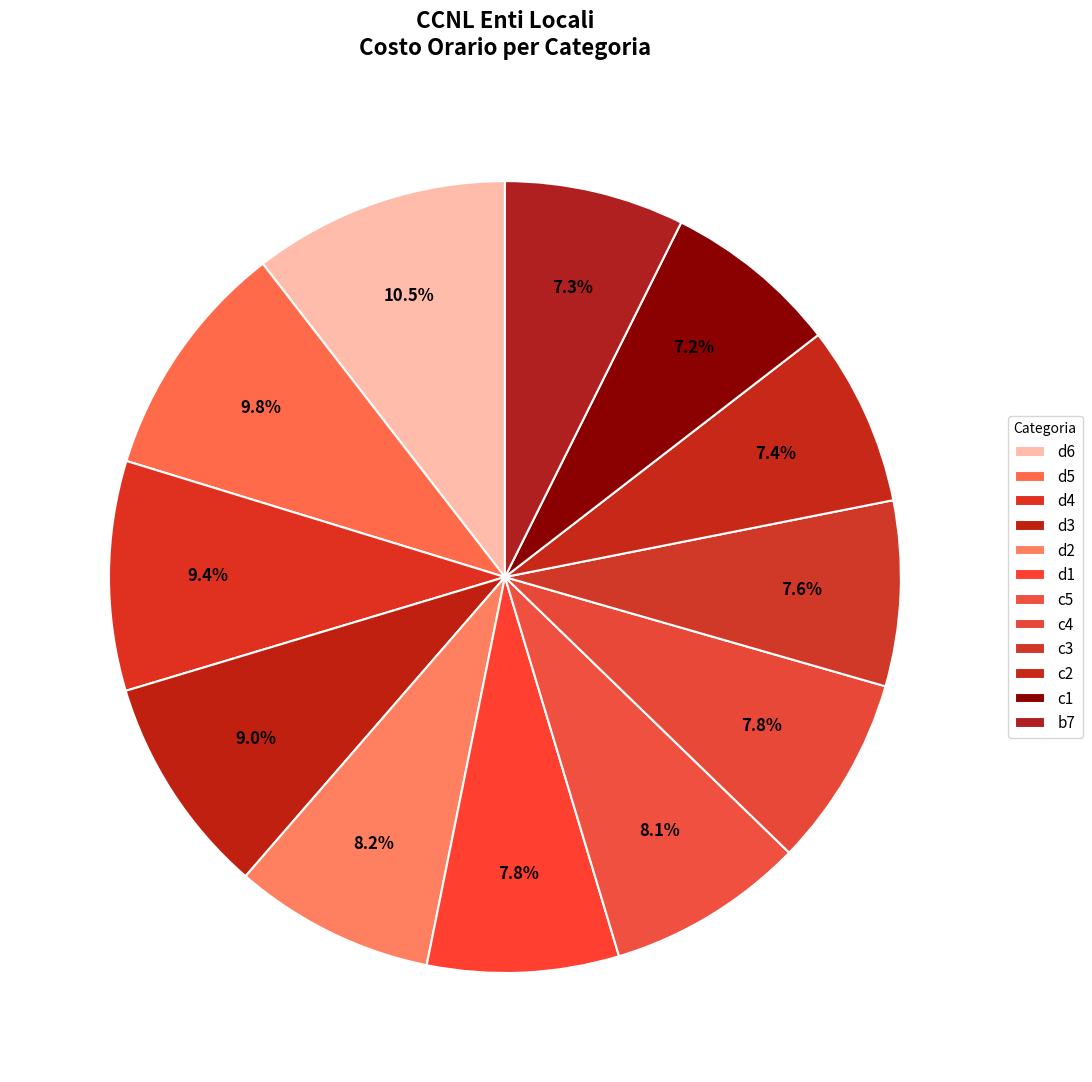

Which has a higher value, d3 or d1?

d3